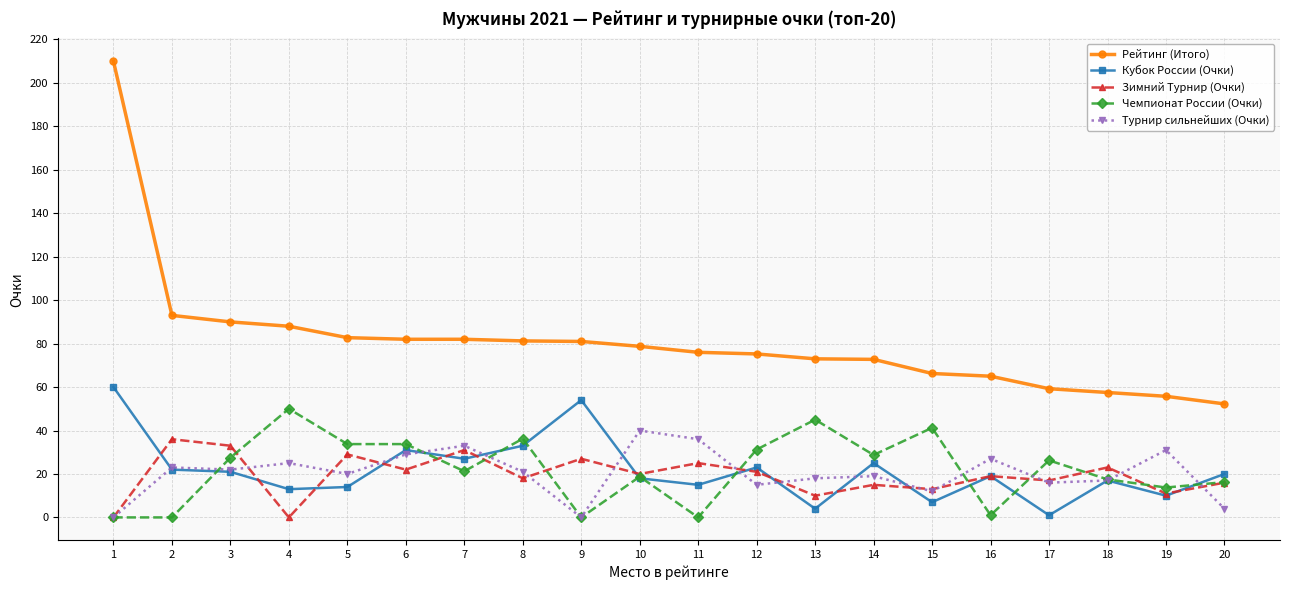

What is the total value across all series at 12?

165.5